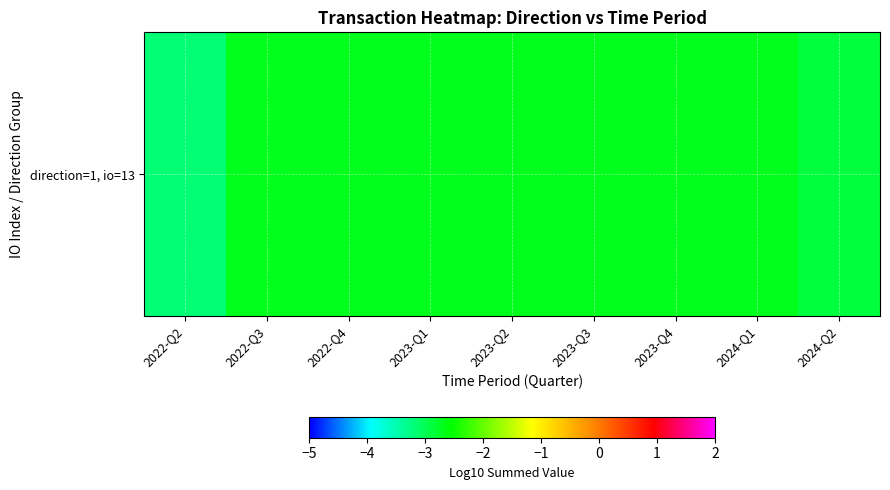

List the labels in order of value, largest first.

2022-Q3, 2022-Q4, 2023-Q1, 2023-Q2, 2023-Q3, 2023-Q4, 2024-Q1, 2024-Q2, 2022-Q2